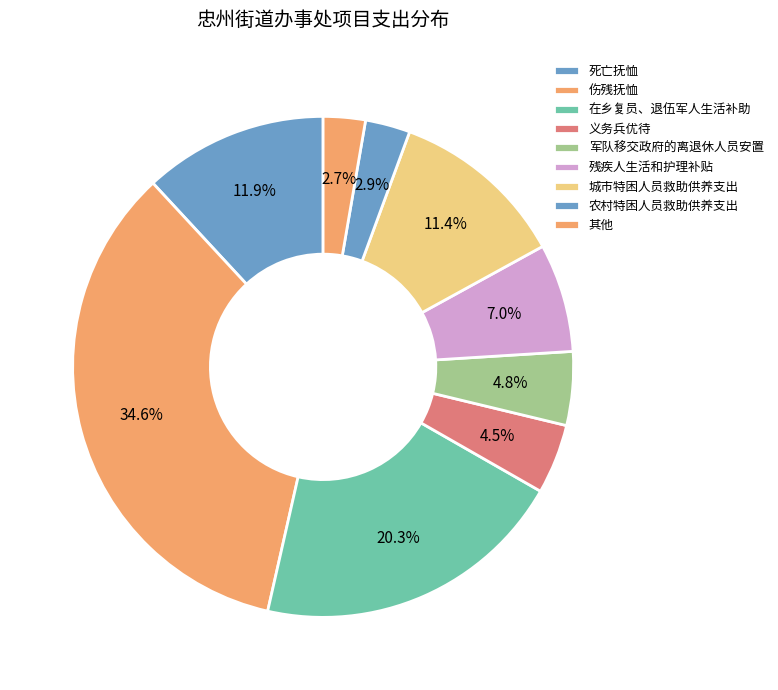

Which category has the biggest portion of the pie?

伤残抚恤